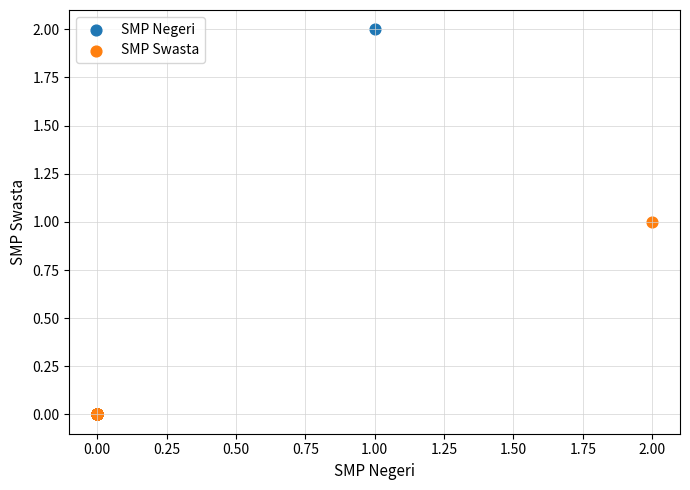

What are all the series names shown in the legend?

SMP Negeri, SMP Swasta